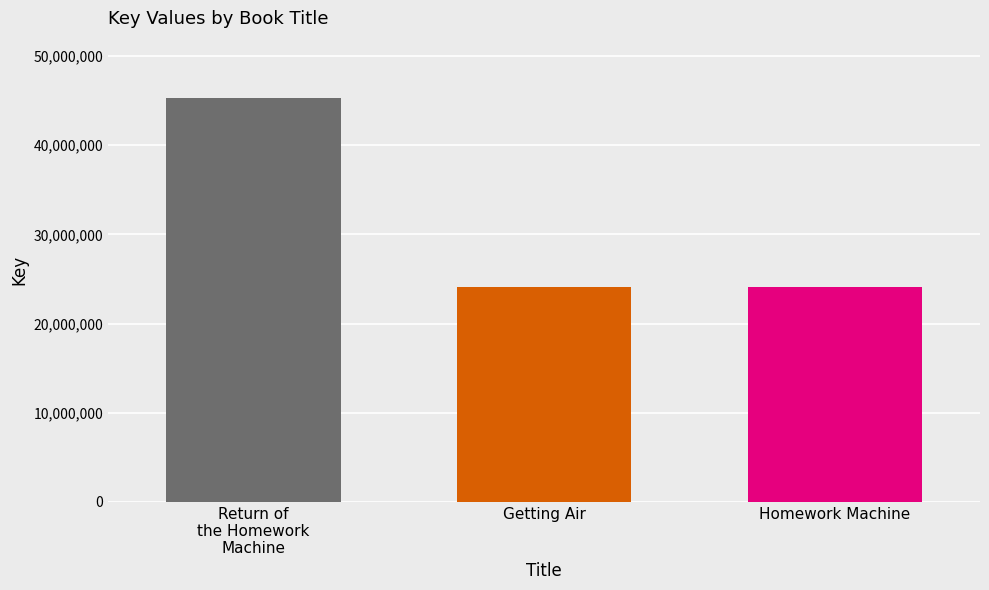

What is the greatest value displayed?

45253000